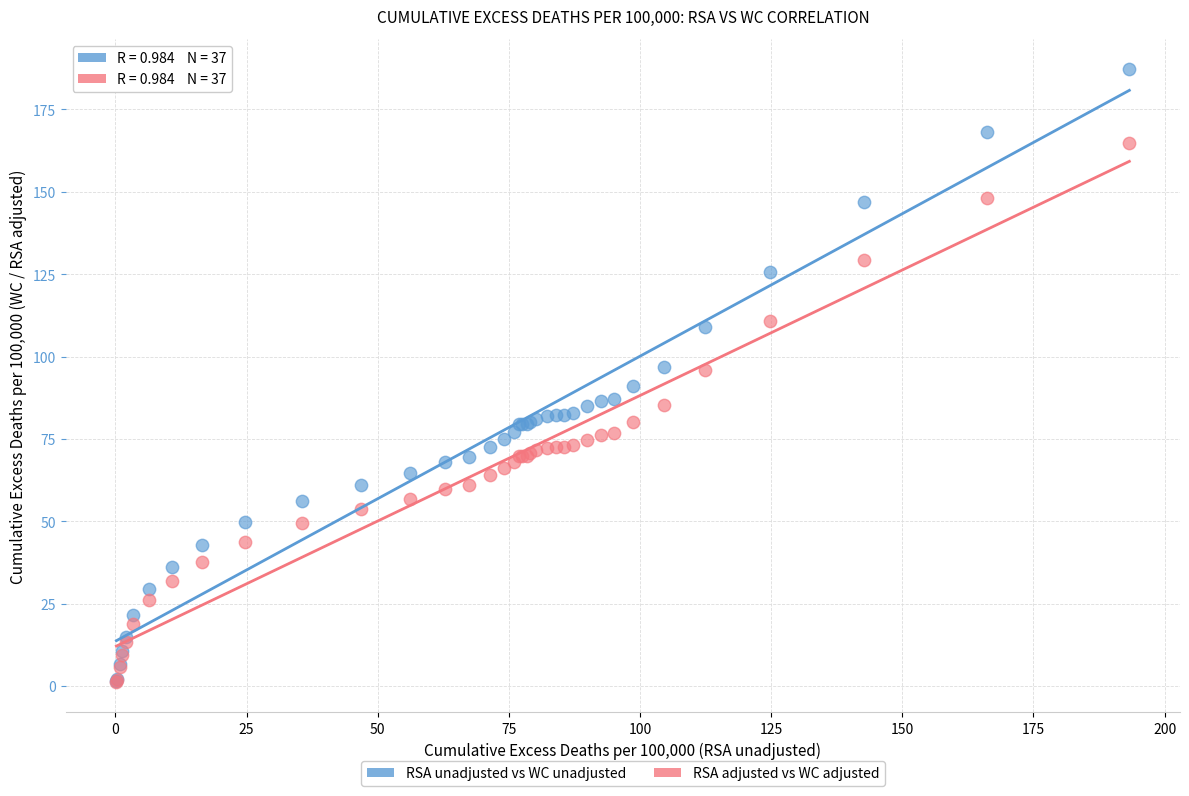

What are all the series names shown in the legend?

RSA unadjusted vs WC unadjusted, RSA adjusted vs WC adjusted